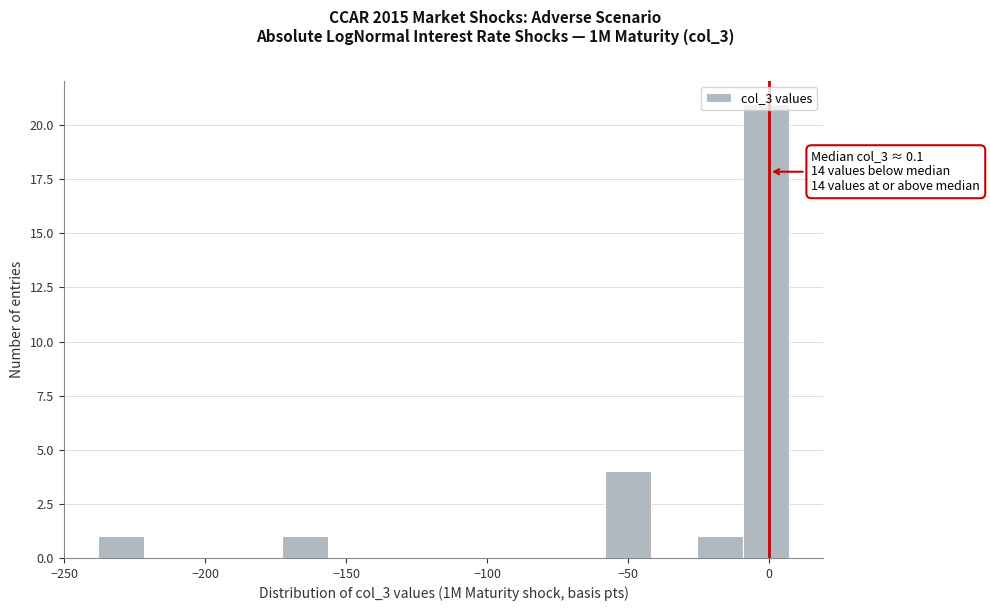

Read against the x-axis, roughly where is the centre of the tallest bar?

0